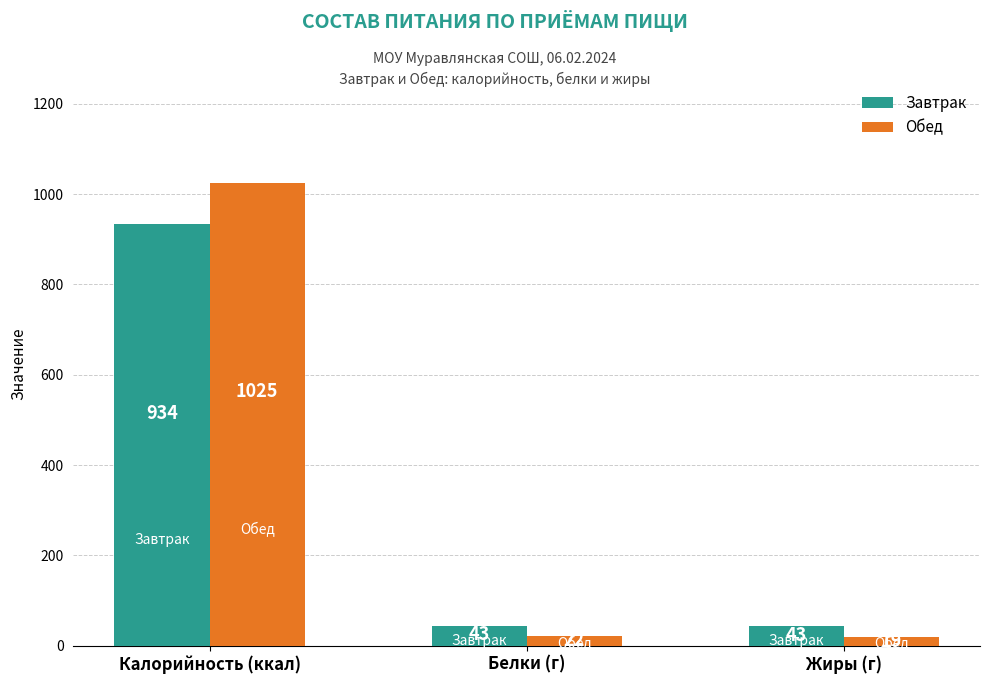

What is the sum of the Обед values at Белки (г) and Жиры (г)?

40.2